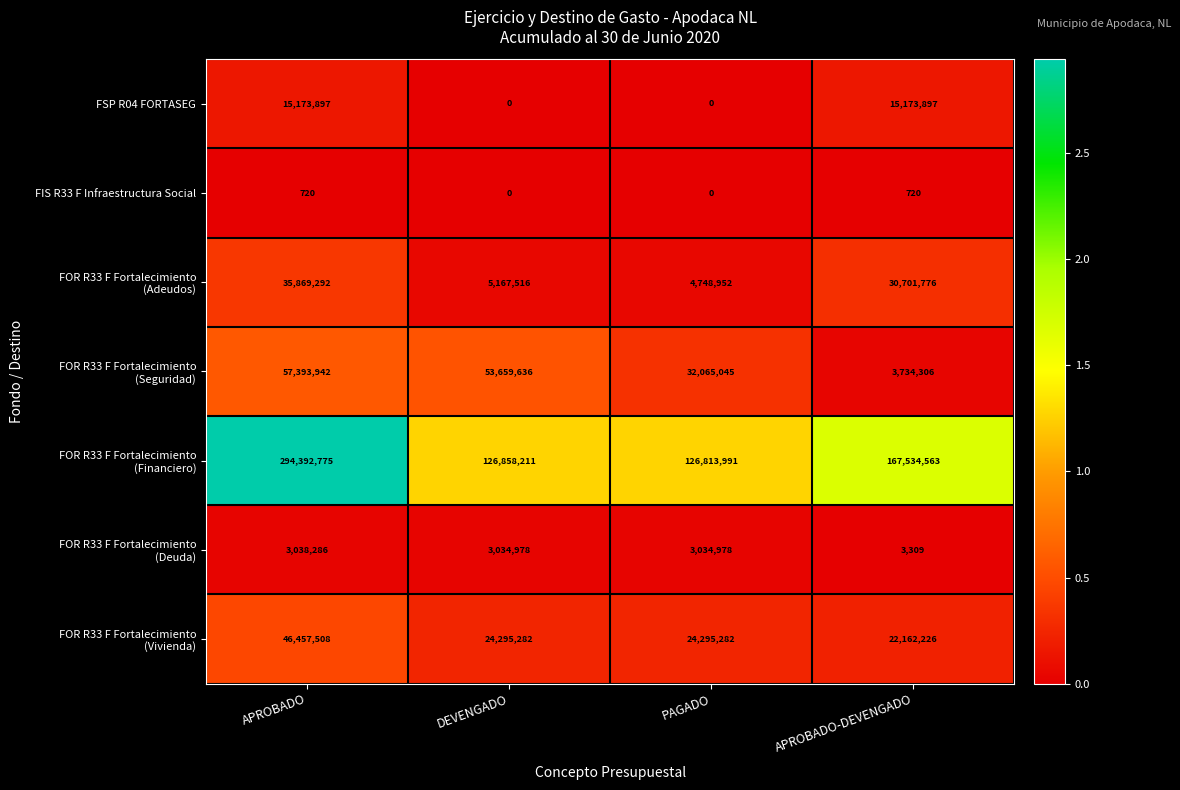

What is the sum of all FSP R04 FORTASEG values?

30347794